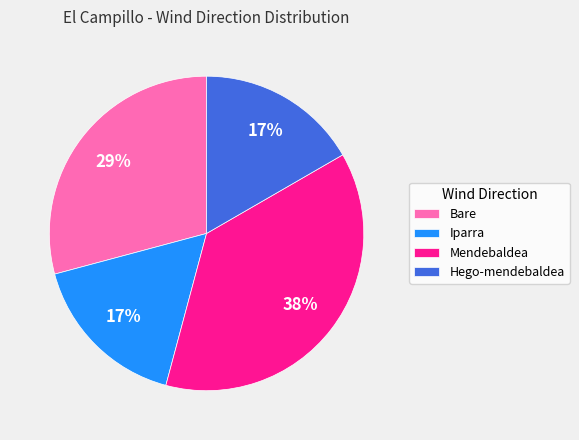

Does Mendebaldea represent more than half of the total?

No